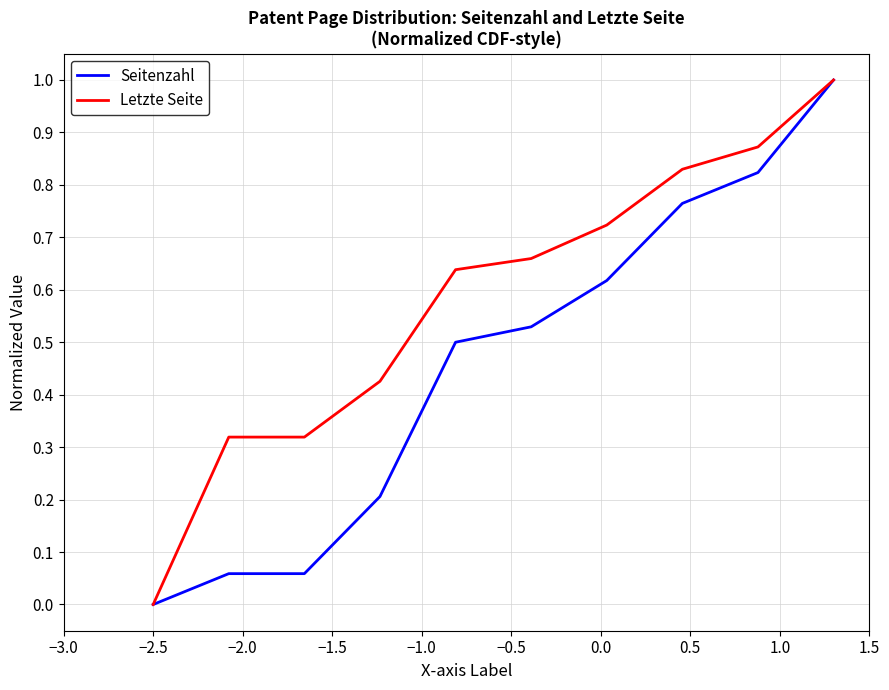

What is the greatest value displayed?

1.0